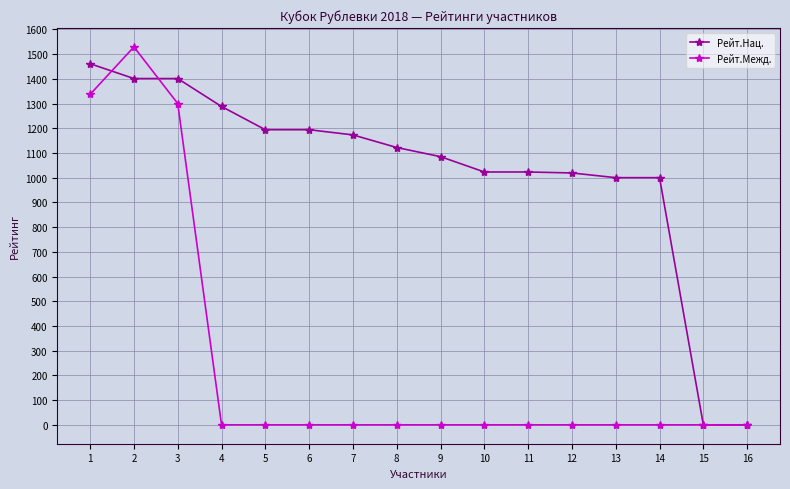

What is the total value across all series at 12?

1019